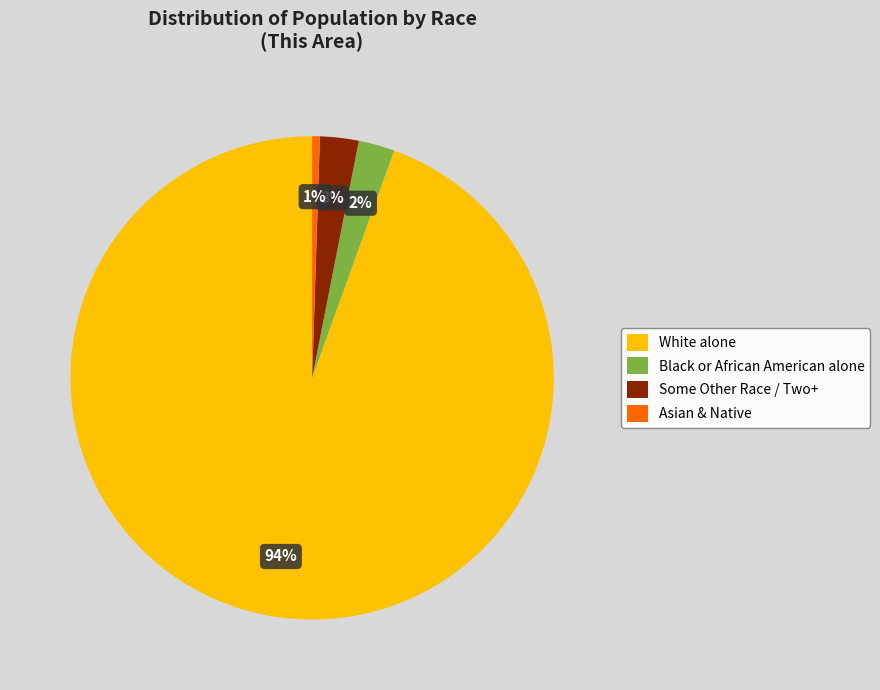

Between Asian & Native and Black or African American alone, which is larger?

Black or African American alone